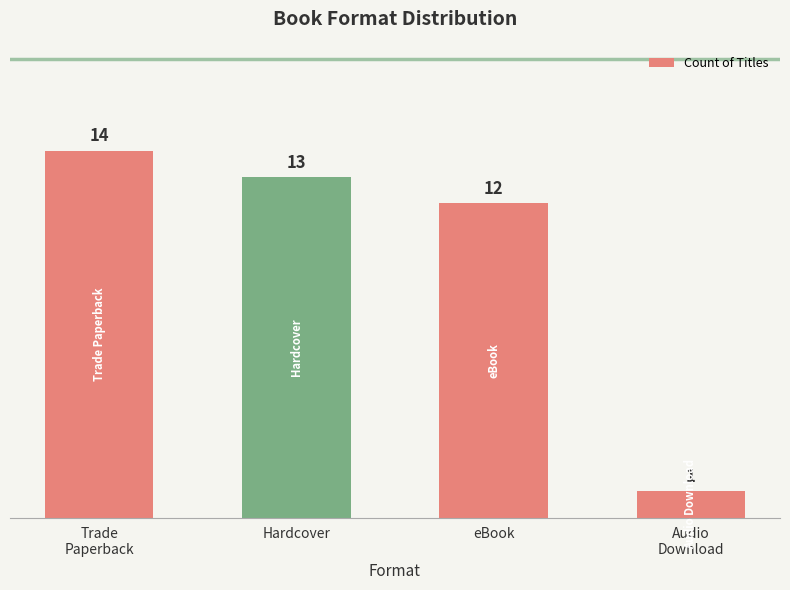

How many data points are less than 13?

2